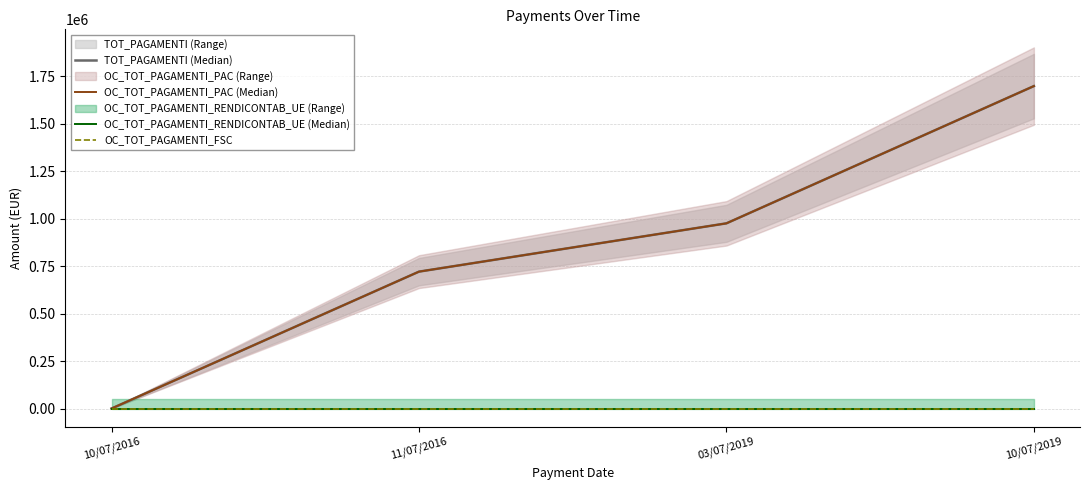

At which label is OC_TOT_PAGAMENTI_RENDICONTAB_UE (Median) closest to 0?

10/07/2016